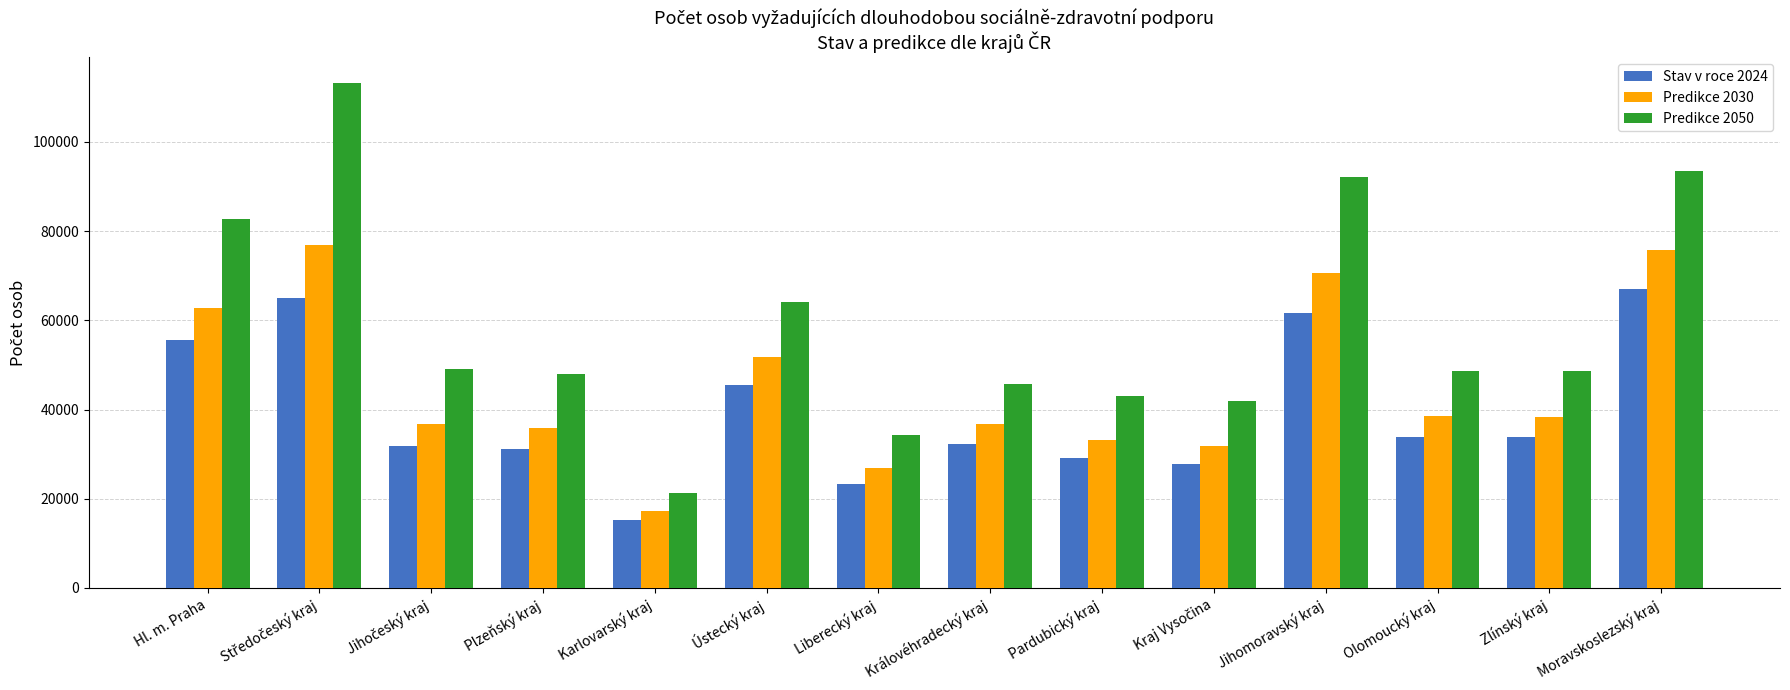

How many data points in Stav v roce 2024 are less than 33729?

7